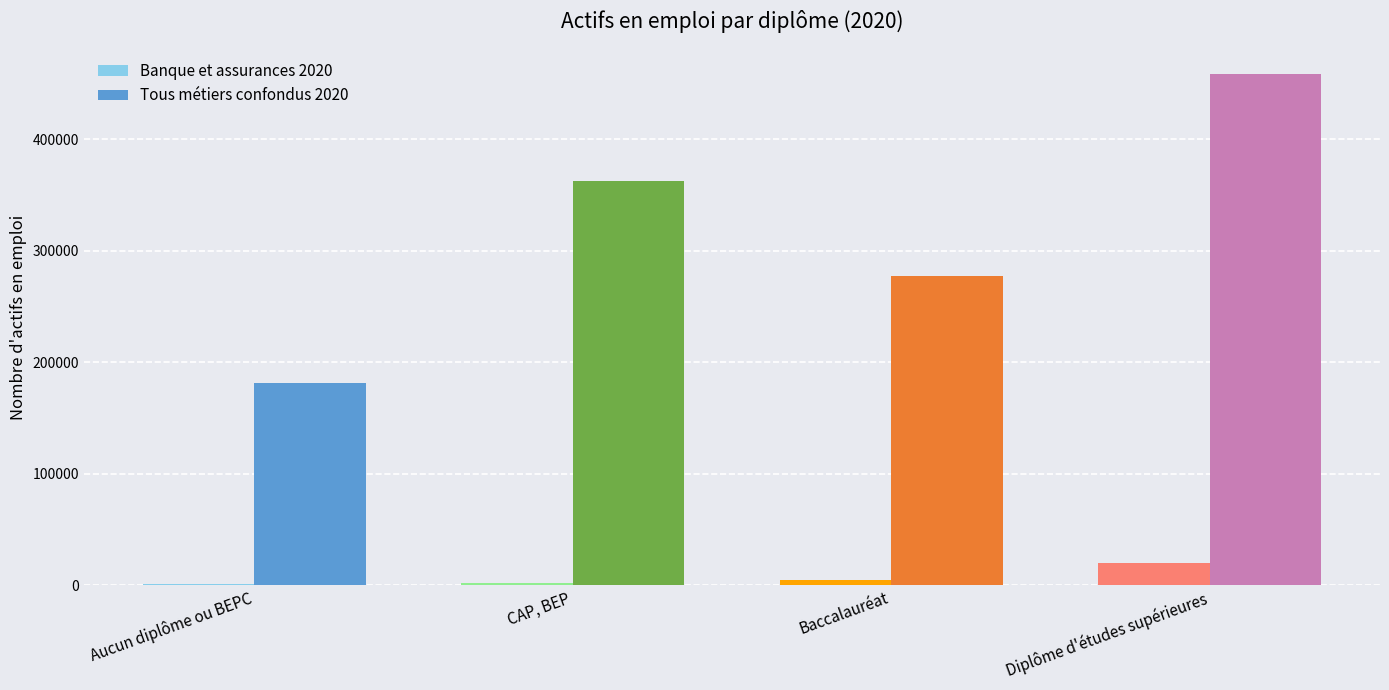

True or false: Tous métiers confondus 2020 has a value of 277863.6 at Baccalauréat.

True